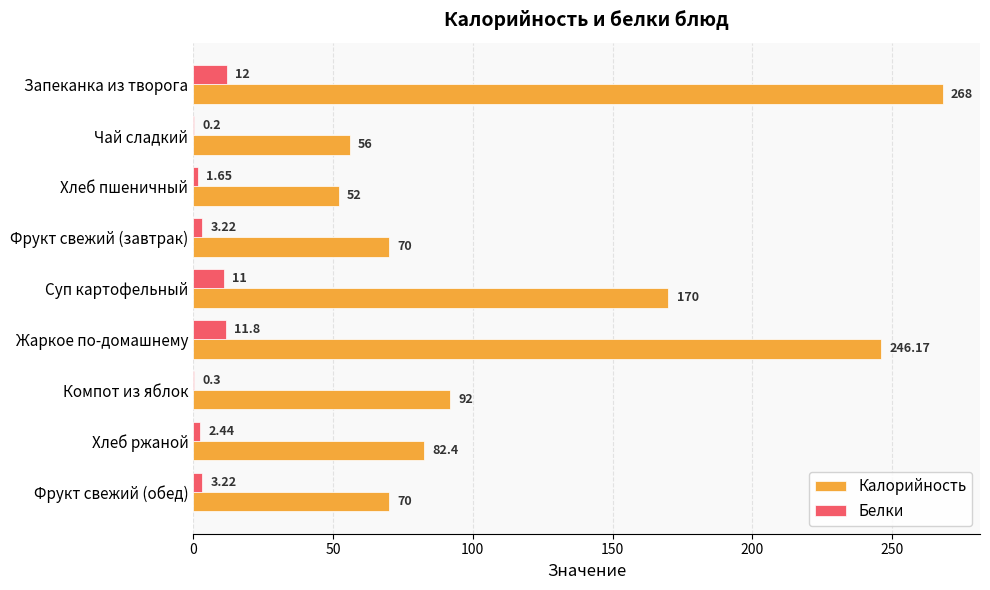

Between Запеканка из творога and Фрукт свежий (обед), which series saw the biggest shift?

Калорийность